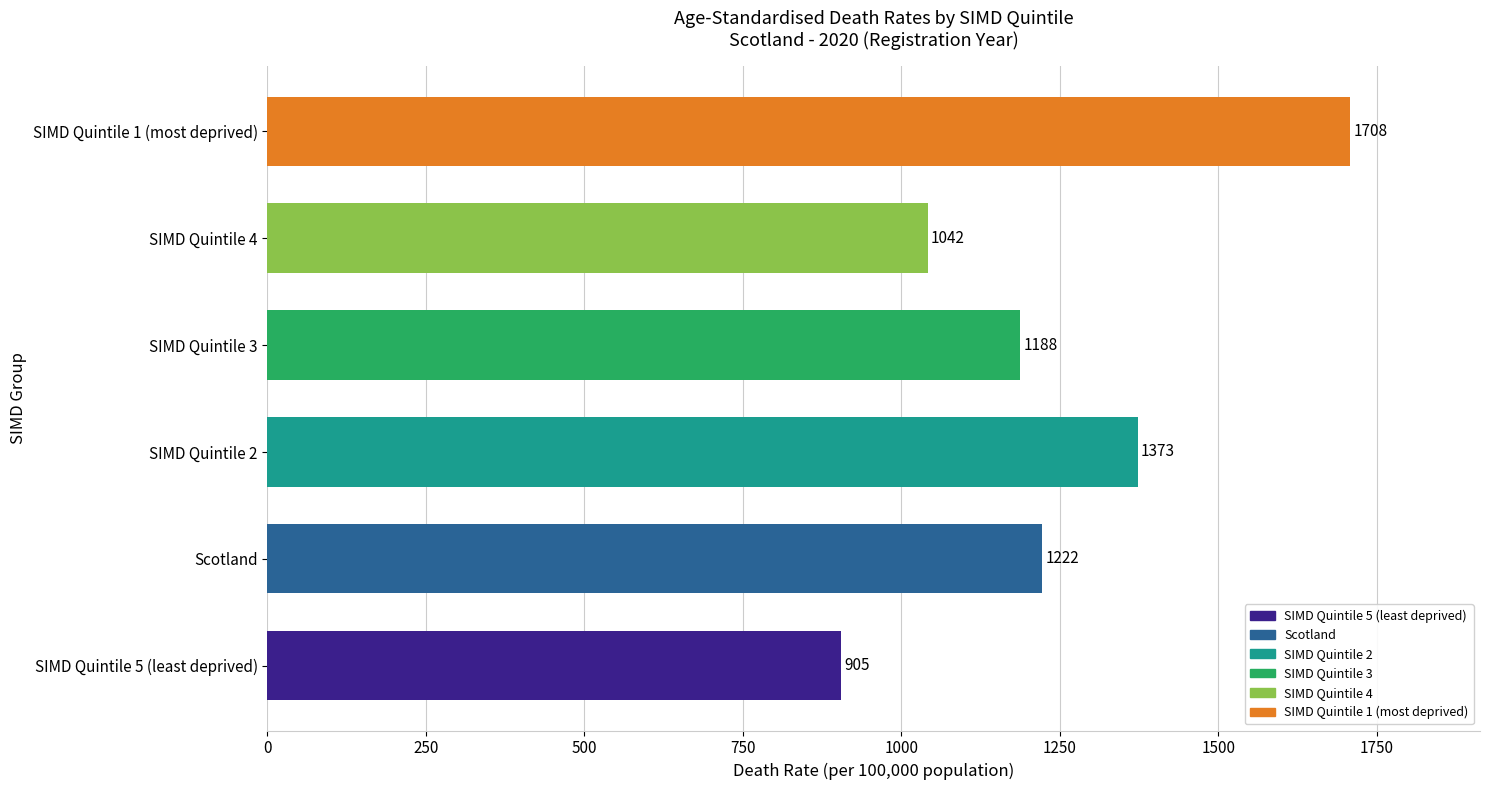

At which label is the value closest to 1306?

SIMD Quintile 2